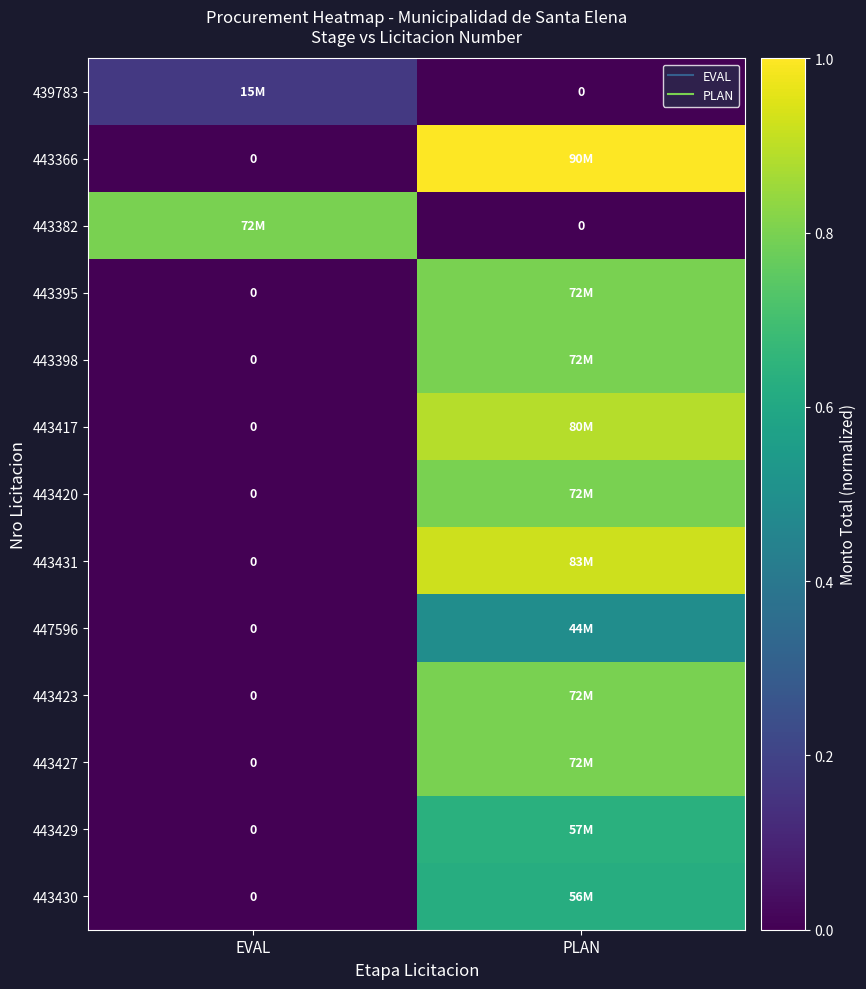

True or false: 443420 has a value of 0.0 at EVAL.

True